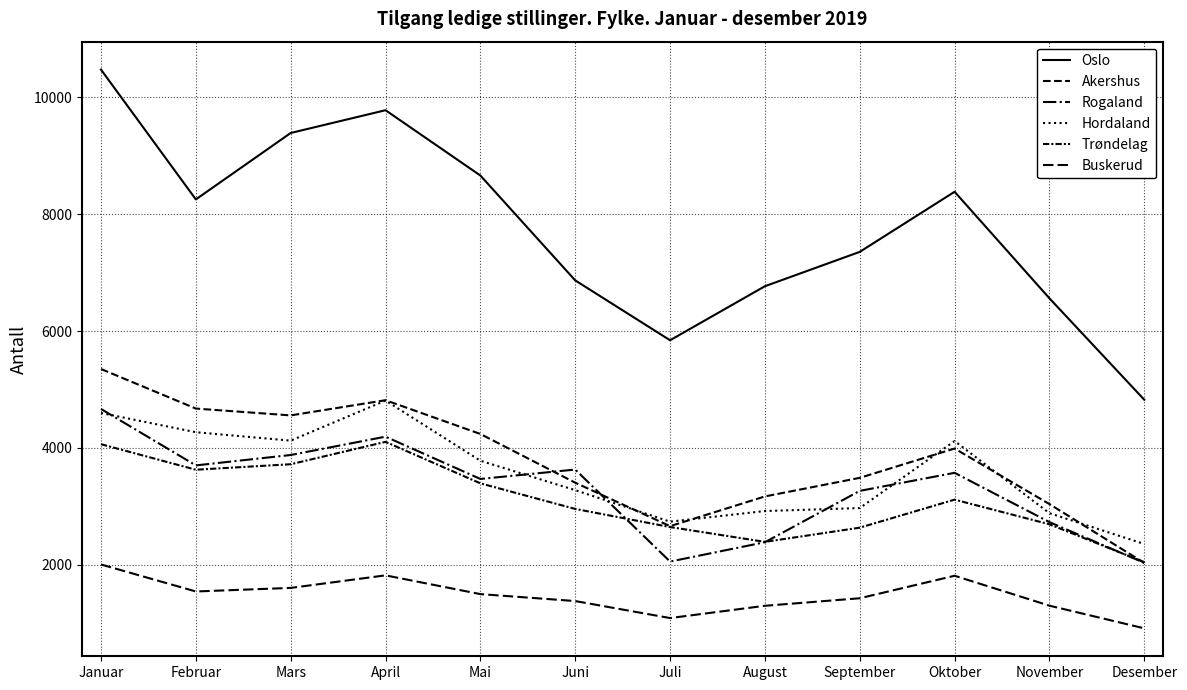

True or false: Hordaland has a value of 1868 at Oktober.

False